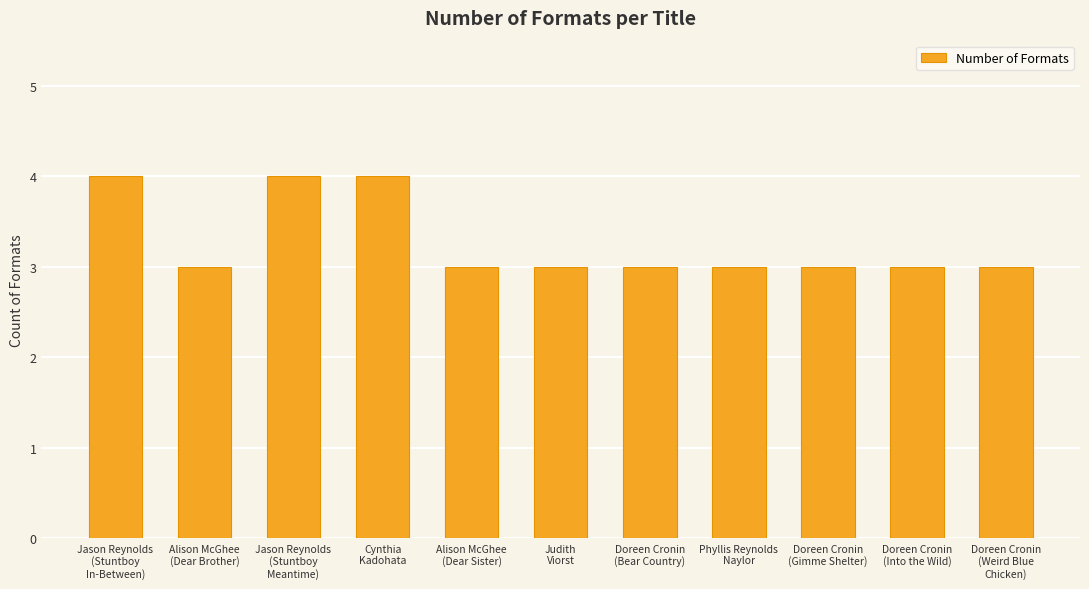

What is the maximum value shown in the chart?

4